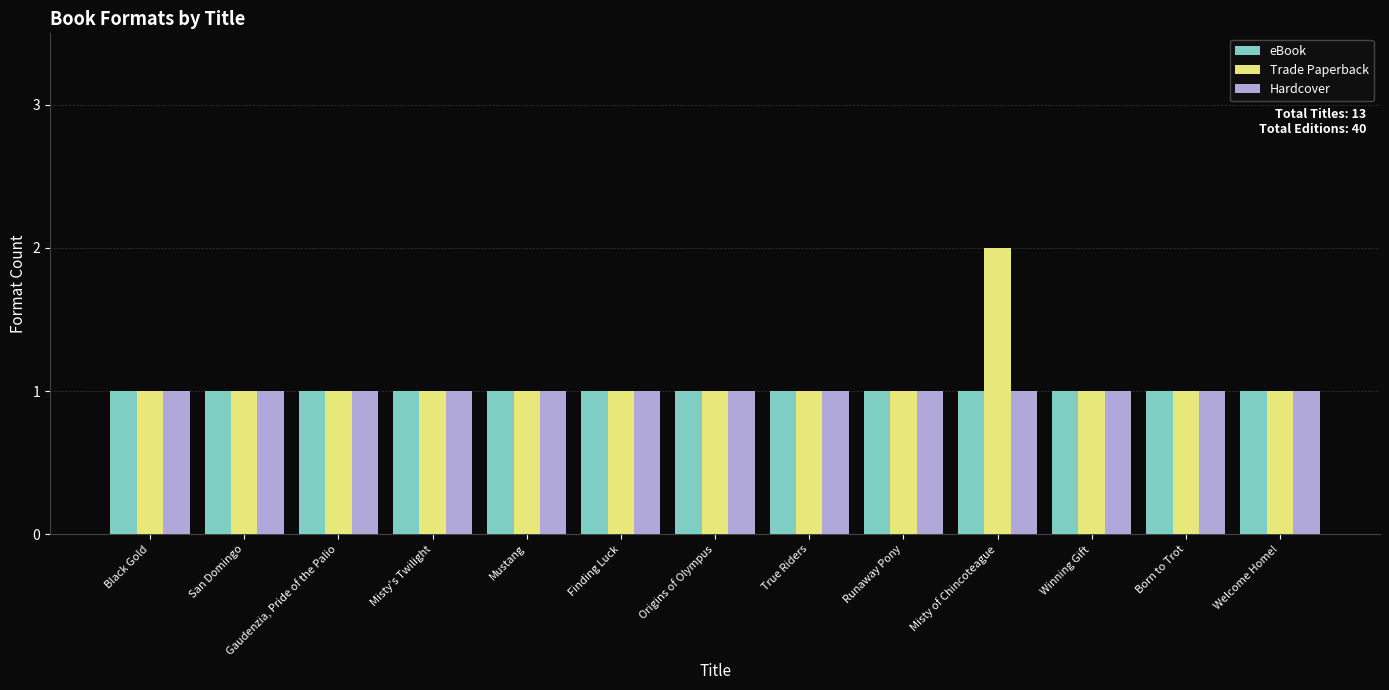

What are all the series names shown in the legend?

eBook, Trade Paperback, Hardcover